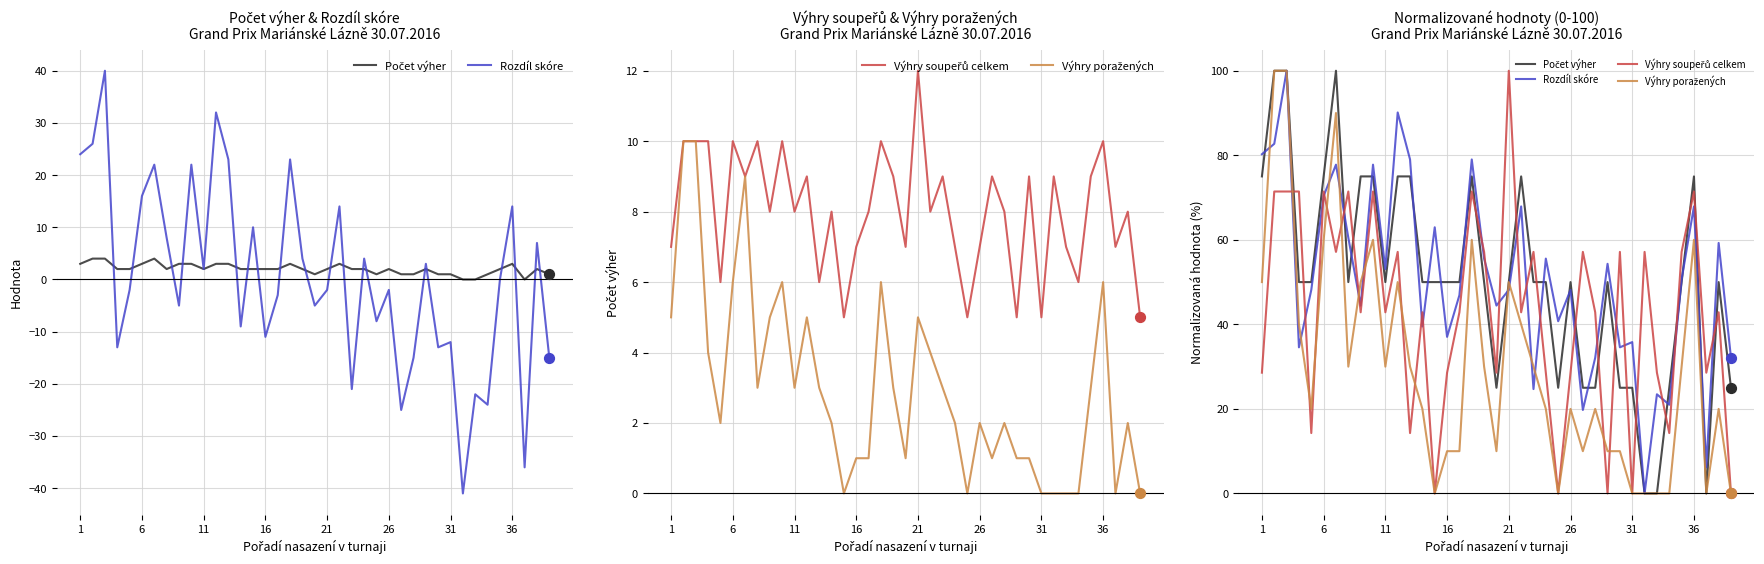

Which series has the largest Y range (max minus min)?

Rozdíl skóre